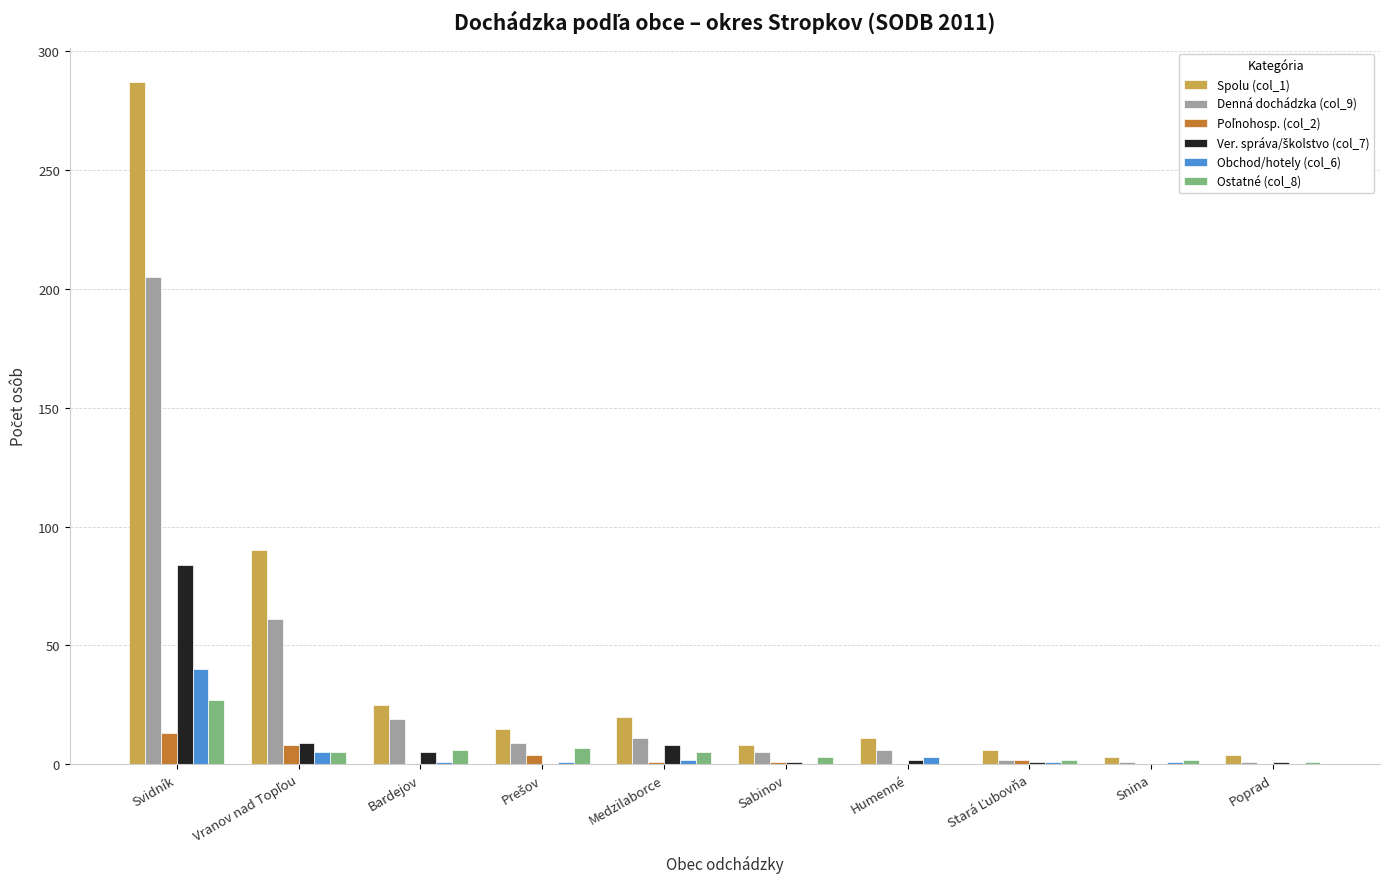

The value of Spolu (col_1) at Bardejov is 25. True or false?

True